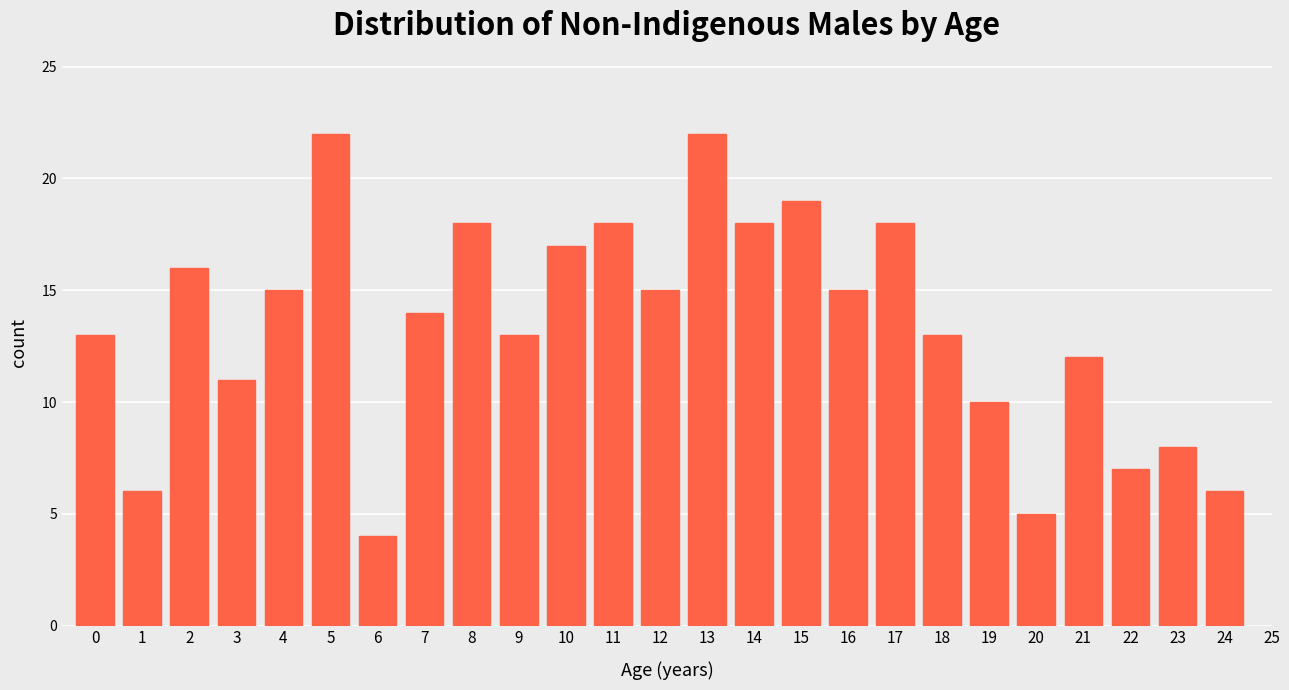

Reading left to right, extract all data points from this chart.

0=13	1=6	2=16	3=11	4=15	5=22	6=4	7=14	8=18	9=13	10=17	11=18	12=15	13=22	14=18	15=19	16=15	17=18	18=13	19=10	20=5	21=12	22=7	23=8	24=6